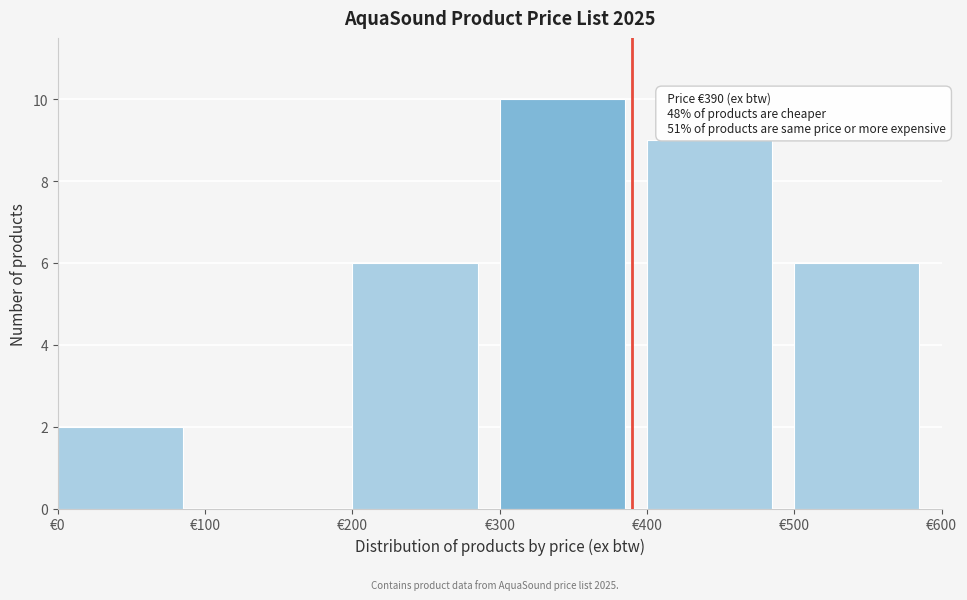

Over which range of the x-axis is the bar tallest?

300 to 400